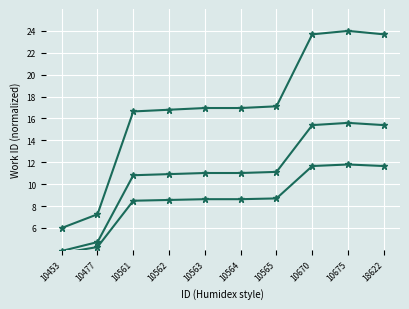

Which category has the lowest value in the work_id series?

10453